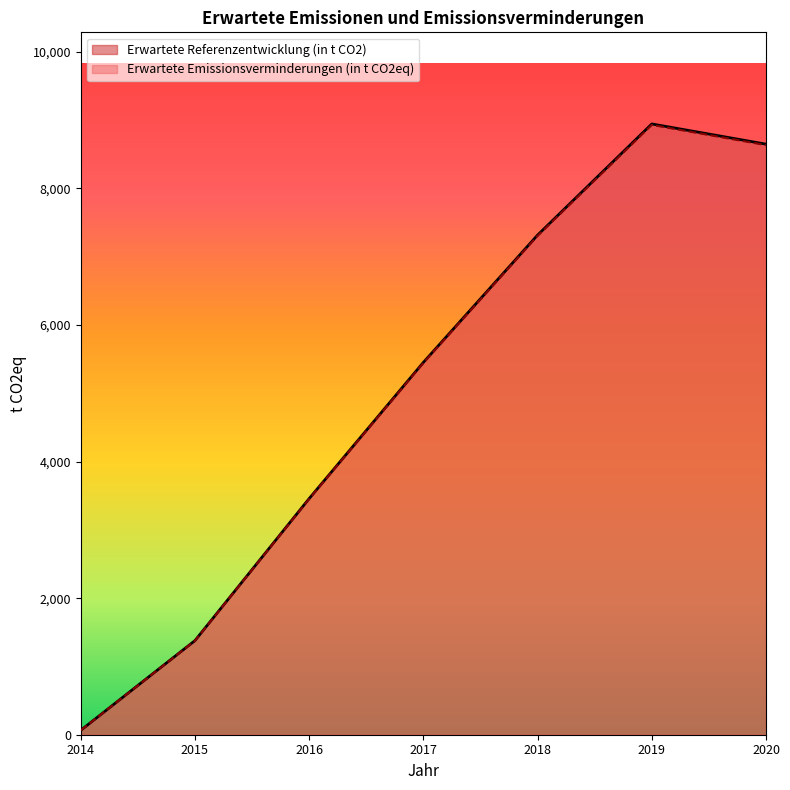

At how many categories does at least one series exceed 803?

6